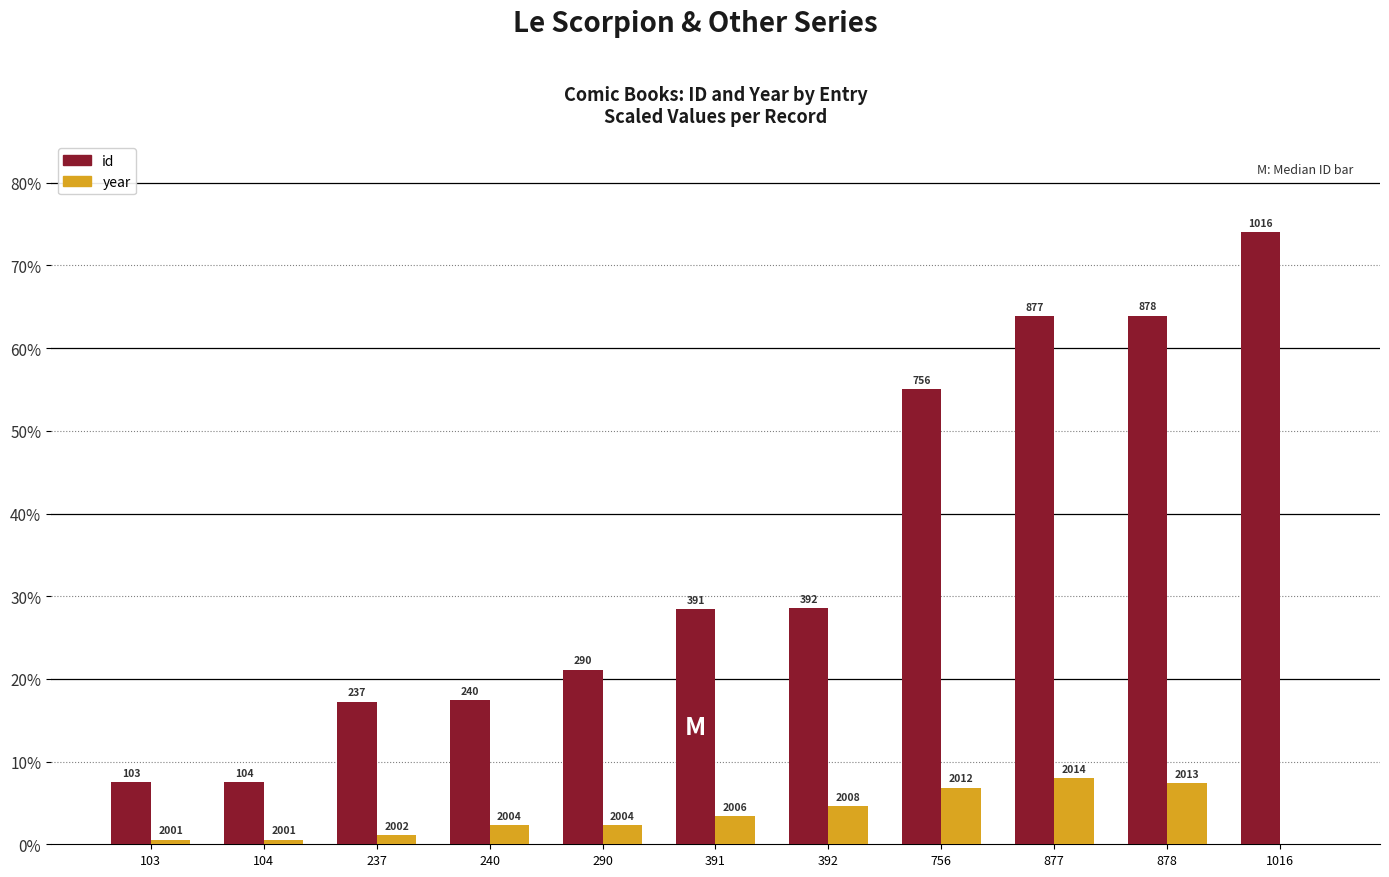

Rank the categories by id value from highest to lowest.

1016, 878, 877, 756, 392, 391, 290, 240, 237, 104, 103